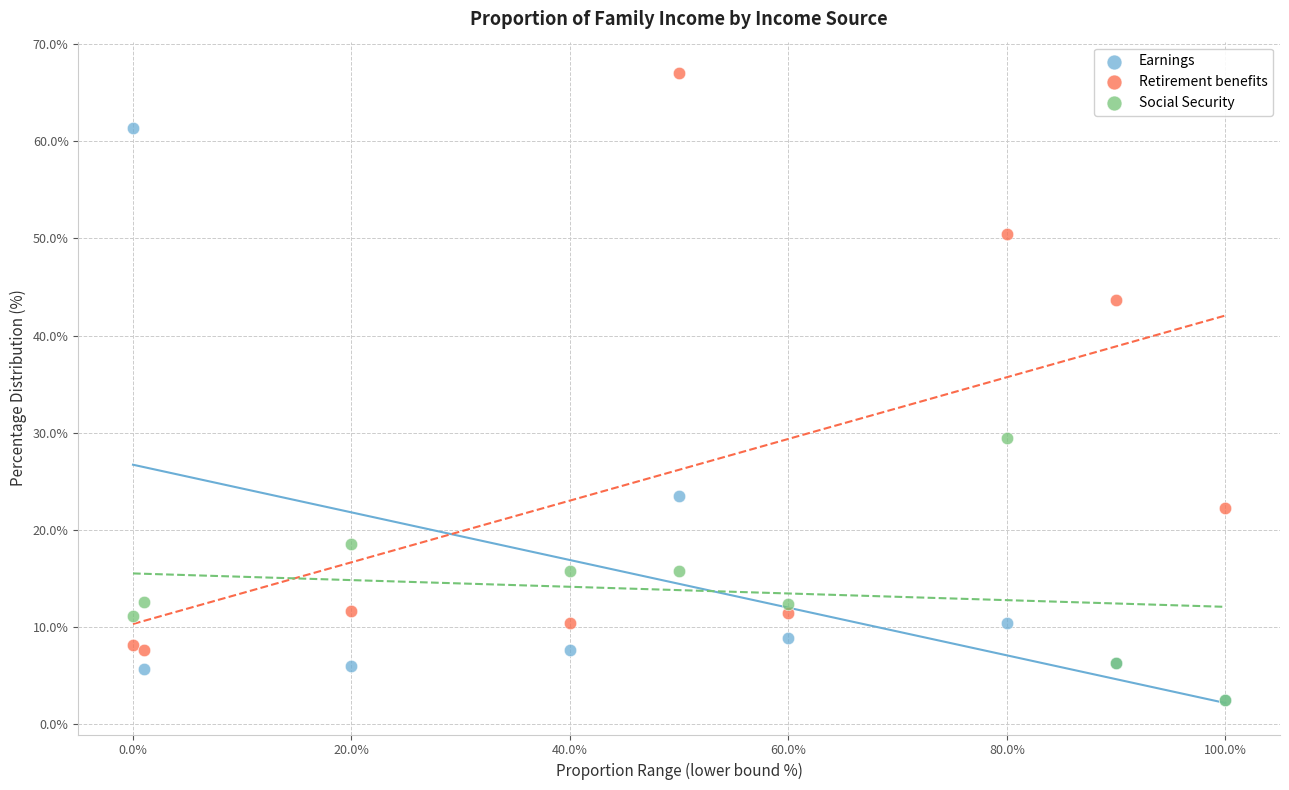

In the Retirement benefits series, what Y value is closest to 37?

43.7